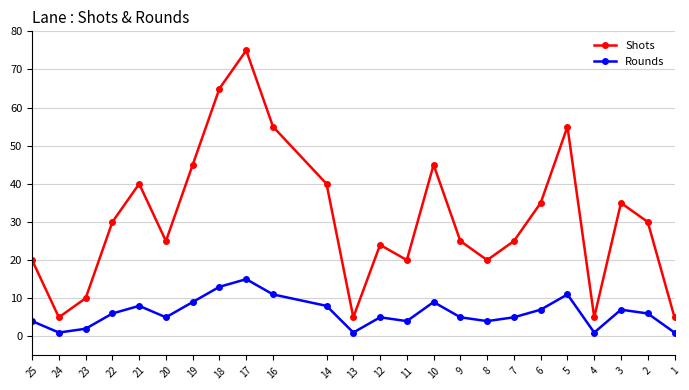

How many lines are shown in the chart?

2